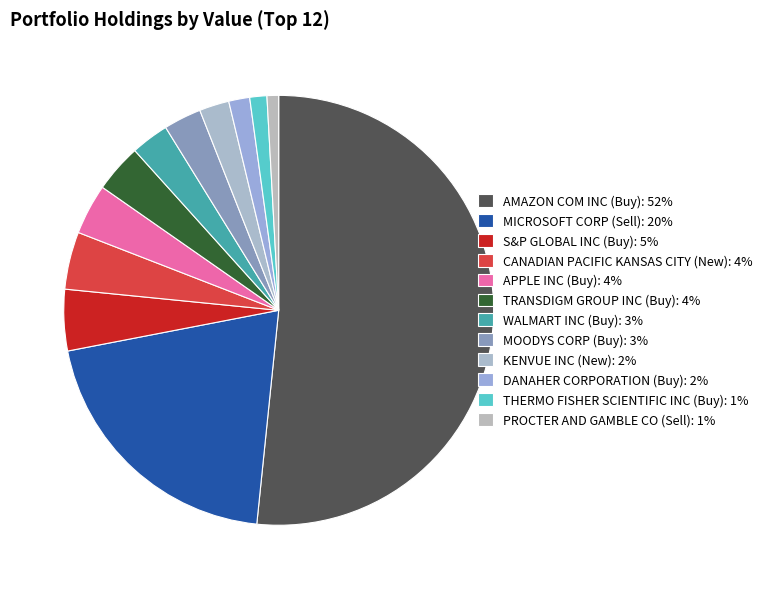

Count the number of slices in the pie.

12